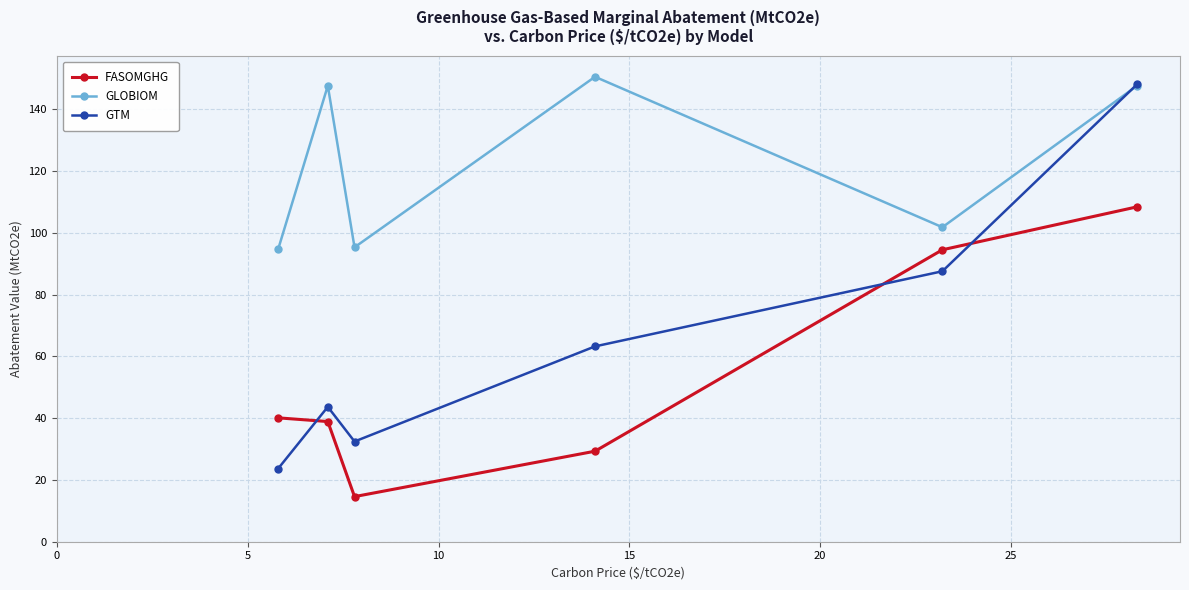

Which series has the largest range (max minus min)?

GTM